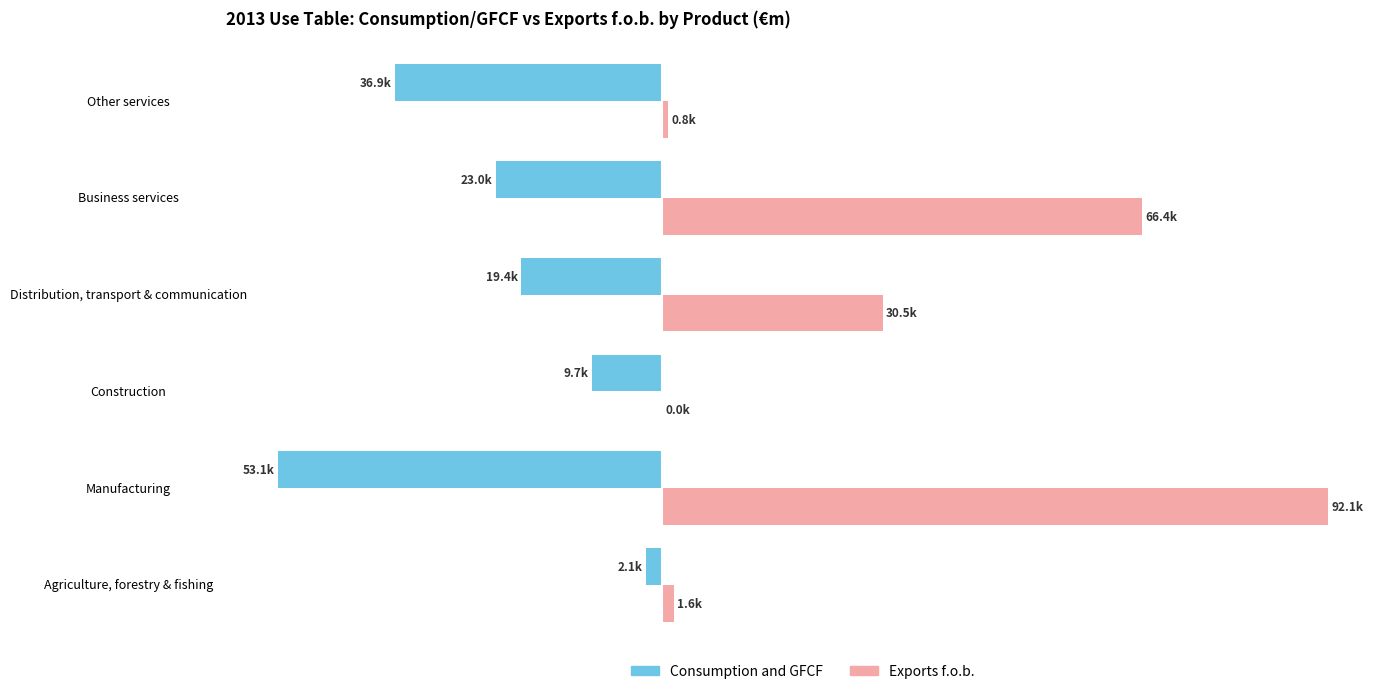

What is the smallest value displayed?

-53052.8